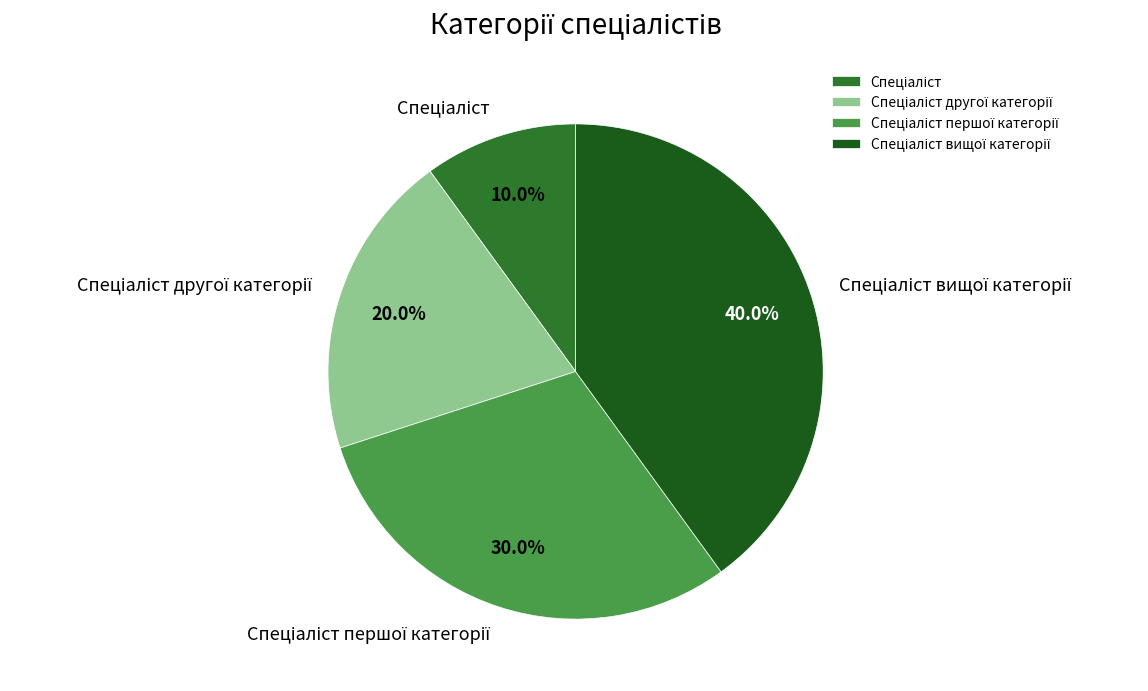

To the nearest percent, what is the difference between the largest and smallest slice percentages?

30%